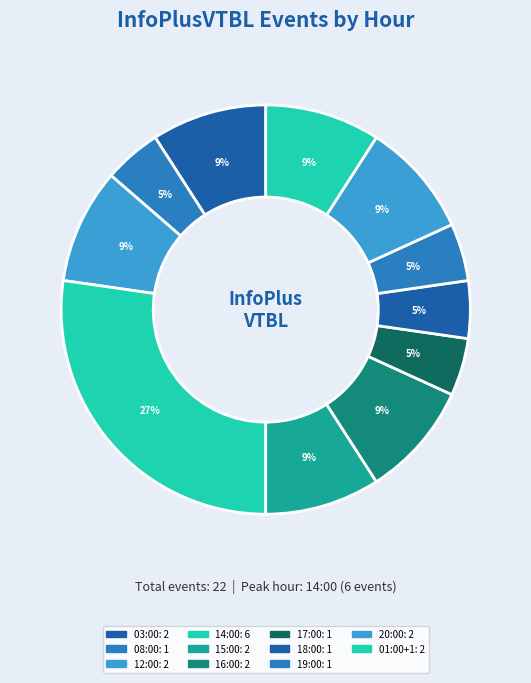

How many segments does this pie chart have?

11